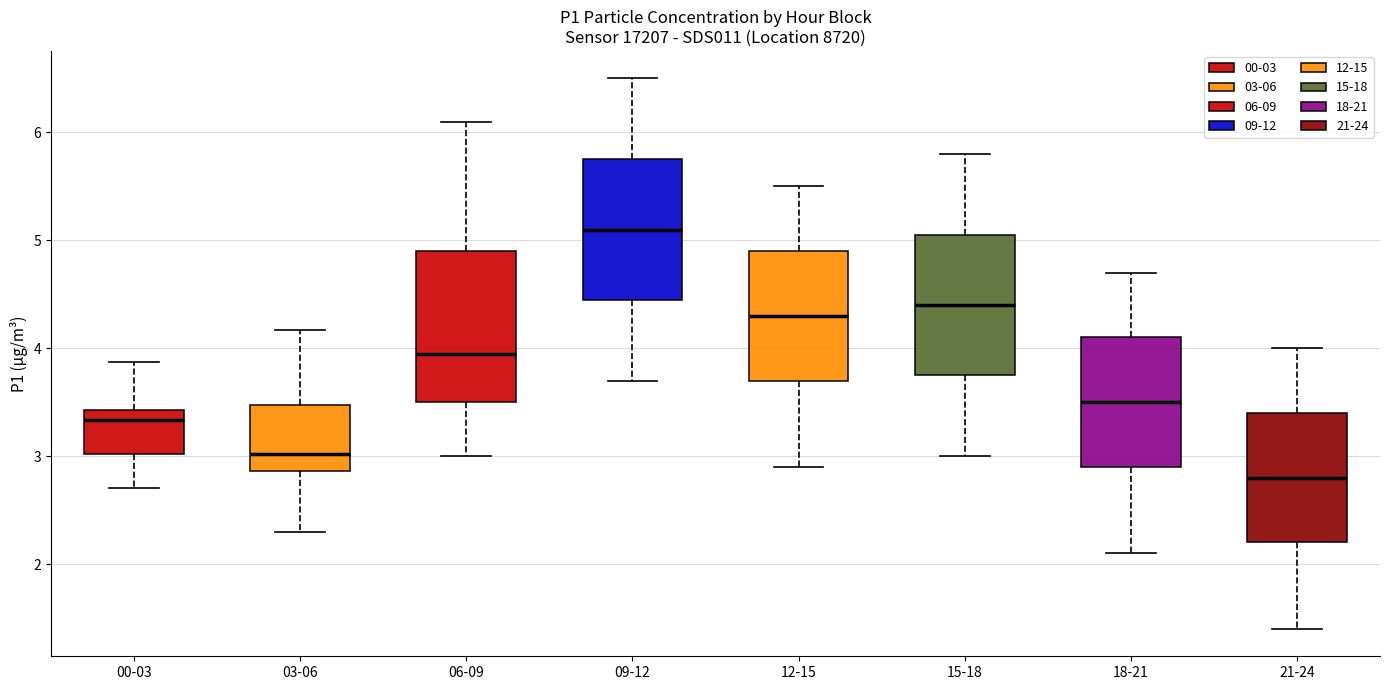

Reading left to right, transcribe this box plot: for each box, give where its median line is, the range the box spans, and where its two whiskers end, as read against the y-axis. The values are not printed on the chart, so give them approximately, as read against the axis.

00-03: median 3.3, box 3.0 to 3.4, whiskers 2.7 to 3.9
03-06: median 3.0, box 2.9 to 3.5, whiskers 2.3 to 4.2
06-09: median 4.0, box 3.5 to 4.9, whiskers 3.0 to 6.1
09-12: median 5.1, box 4.5 to 5.8, whiskers 3.7 to 6.5
12-15: median 4.3, box 3.7 to 4.9, whiskers 2.9 to 5.5
15-18: median 4.4, box 3.8 to 5.1, whiskers 3.0 to 5.8
18-21: median 3.5, box 2.9 to 4.1, whiskers 2.1 to 4.7
21-24: median 2.8, box 2.2 to 3.4, whiskers 1.4 to 4.0